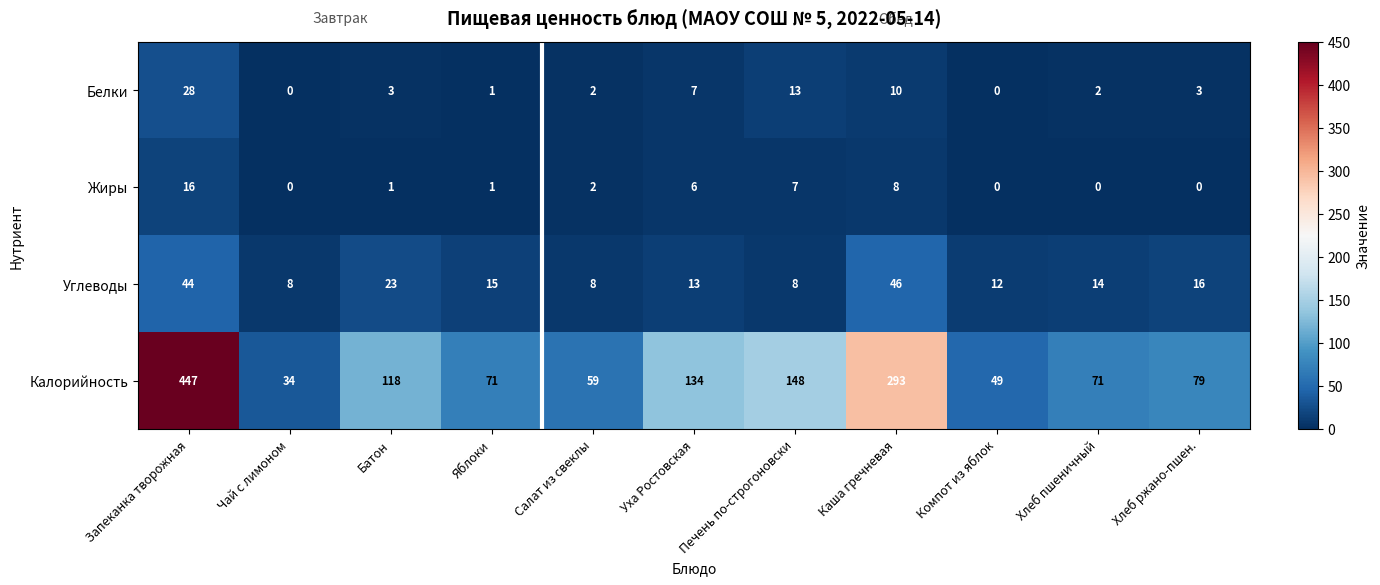

Is it true that Жиры equals 8 at Компот из яблок?

False